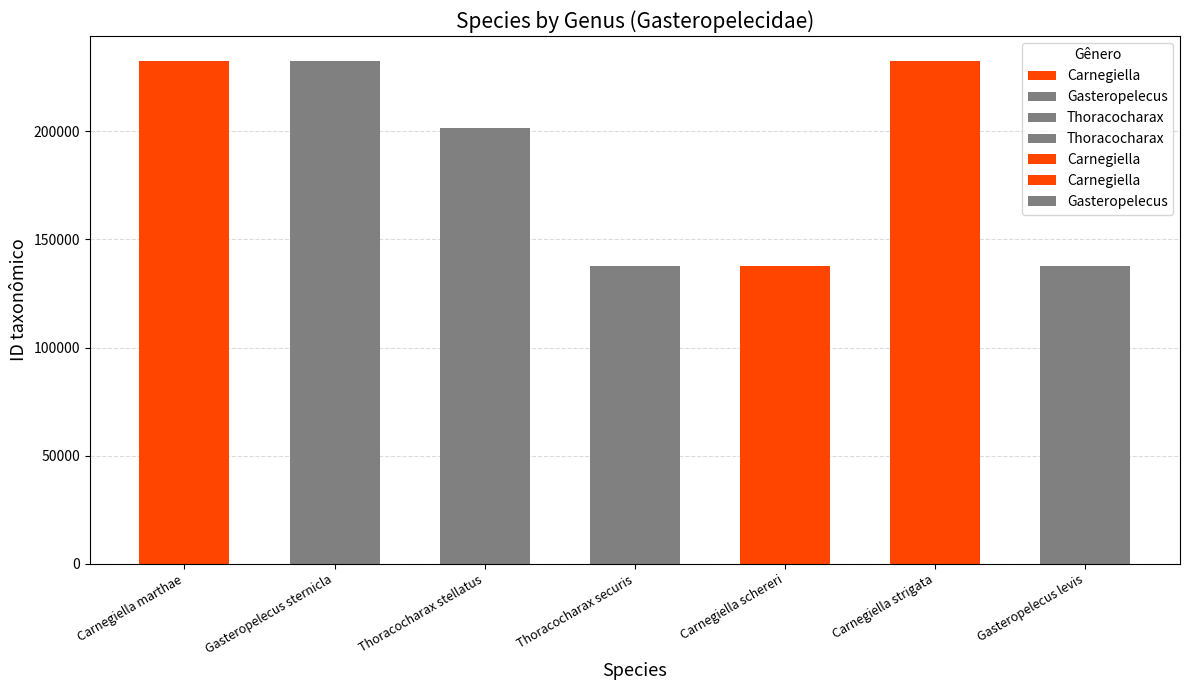

The parentGuid series shows 138072 at Carnegiella schereri. True or false?

True